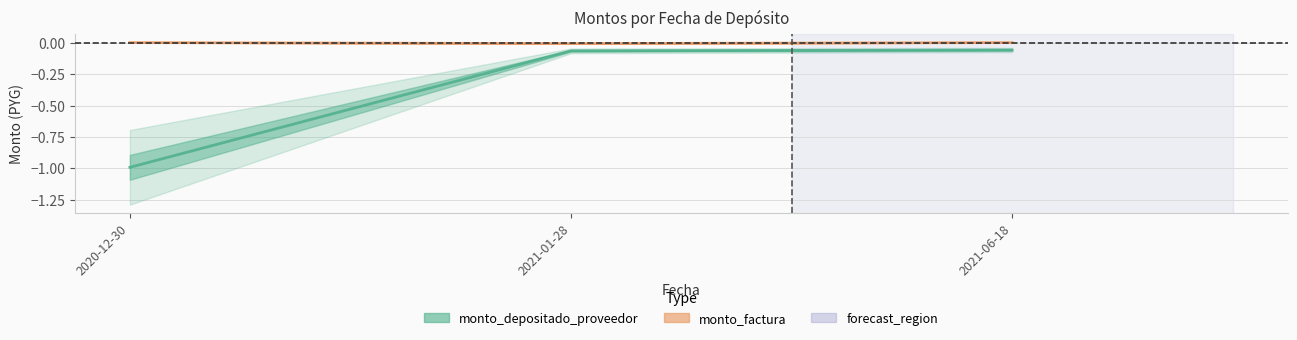

Rank the series by their maximum value, from lowest to highest.

monto_depositado_proveedor_line, monto_factura_line